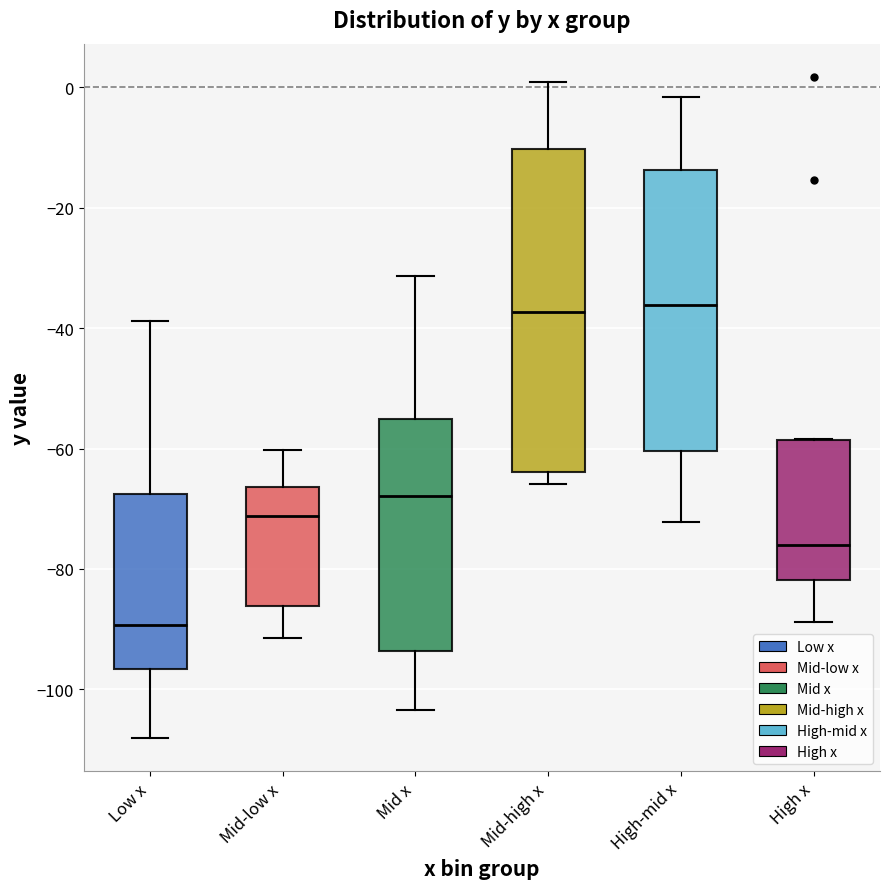

Where does the upper whisker of the box for High-mid x end on the y-axis? The values are not printed on the chart, so give them approximately, as read against the axis.

-2